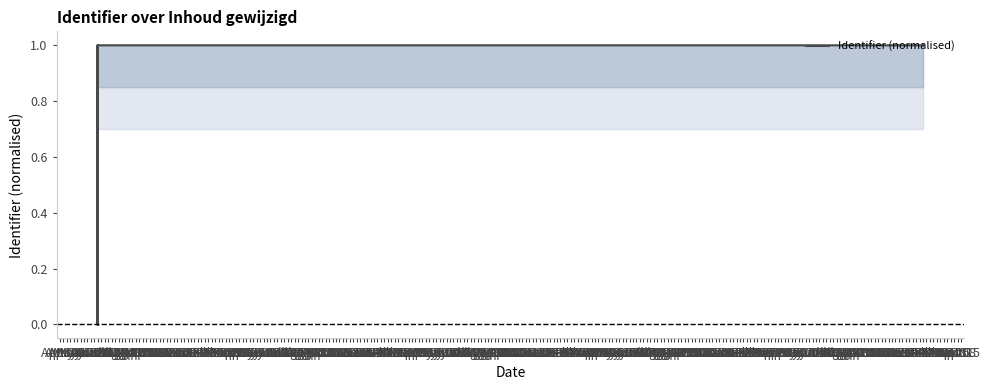

What is the difference between the maximum and second lowest values?

1.0